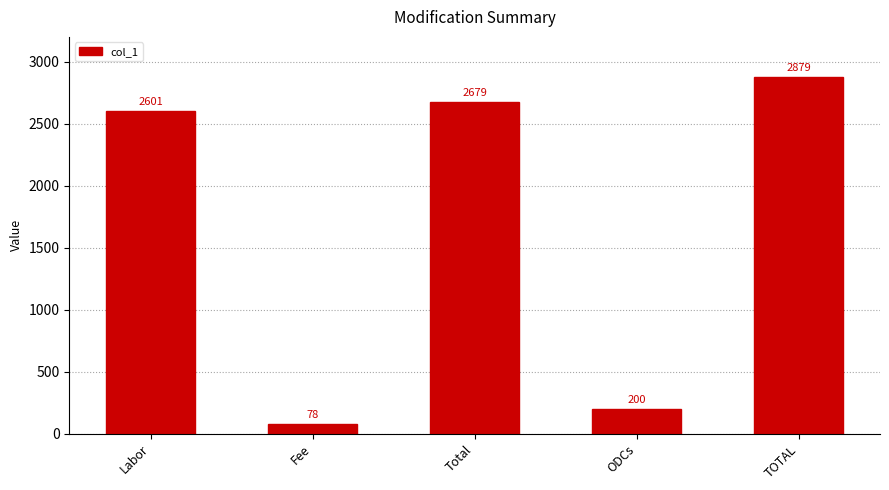

Reading right to left, list all the values displayed in this chart.

TOTAL=2879	ODCs=200	Total=2679	Fee=78	Labor=2601